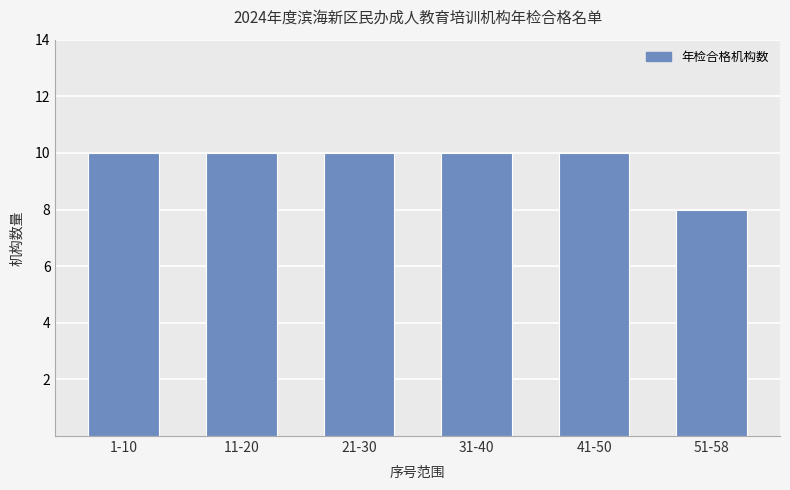

Reading left to right, list all the values displayed in this chart.

10	10	10	10	10	8